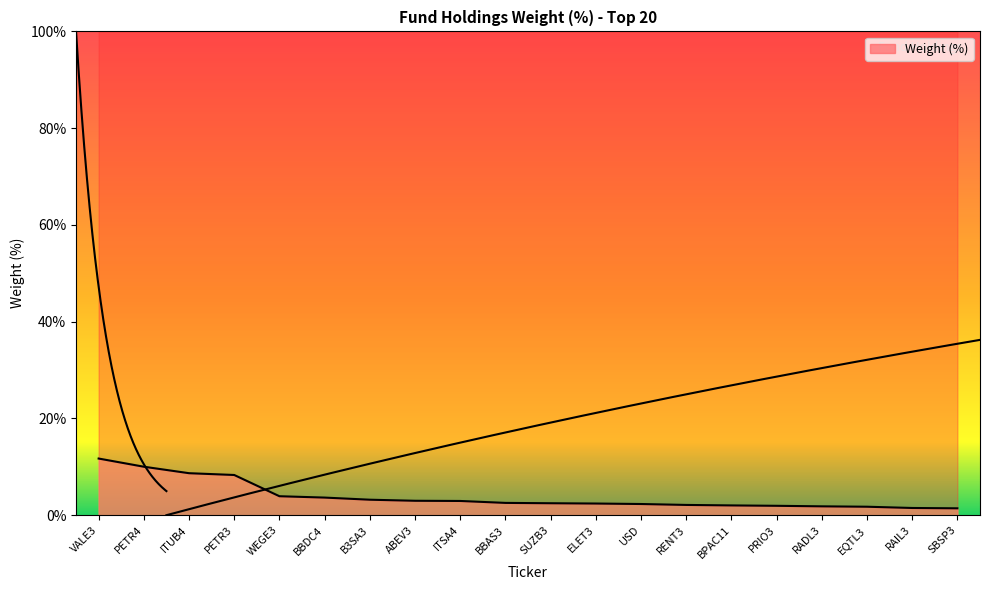

What is the difference between the maximum and minimum values?

10.3